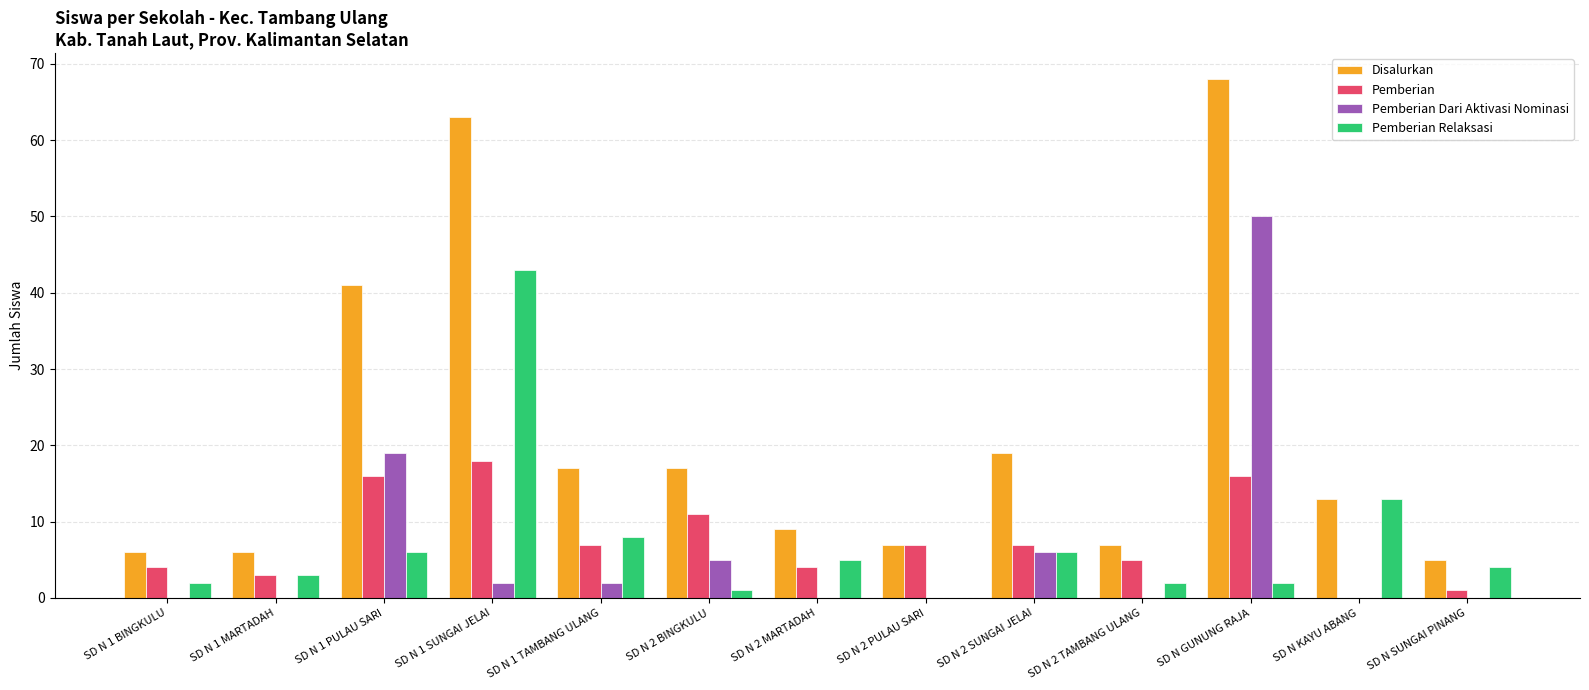

Which label corresponds to the largest value in the chart?

SD N GUNUNG RAJA